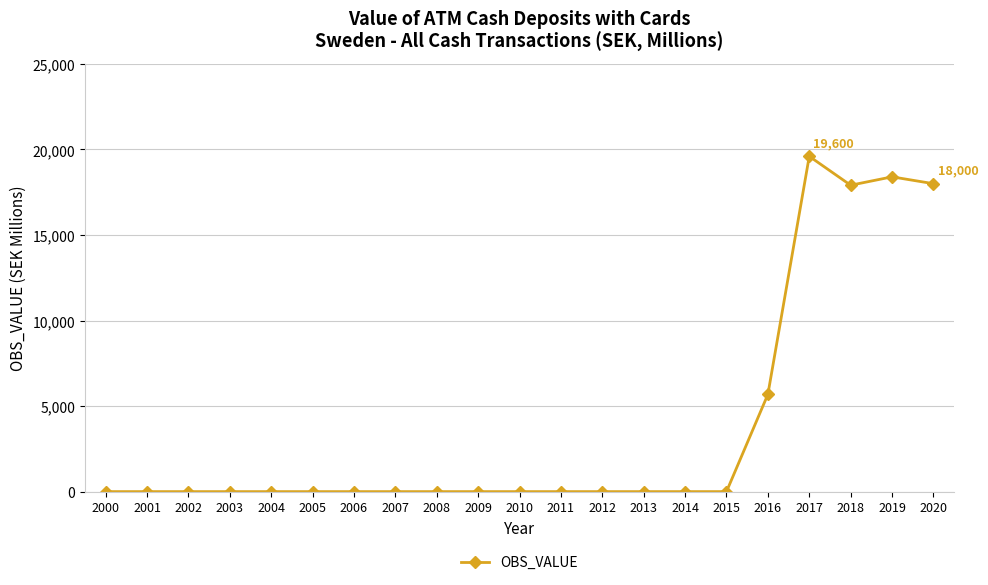

At which label is the value closest to 9800?

2016